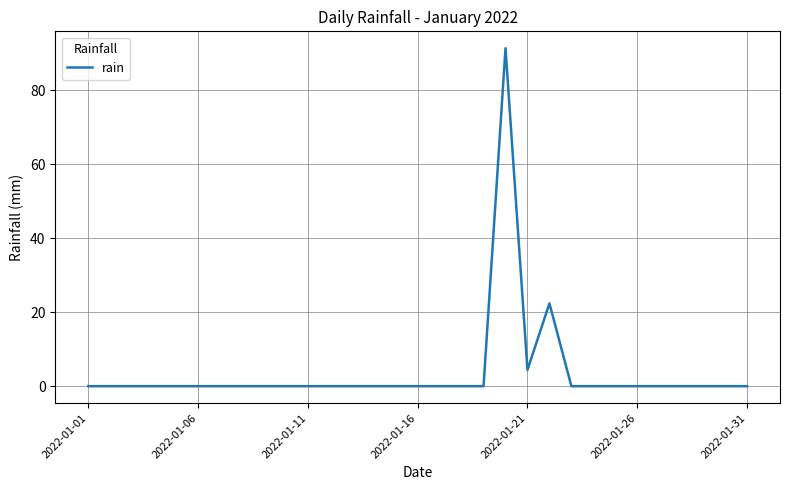

Reading left to right, extract all data points from this chart.

0.0	0.0	0.0	0.0	0.0	0.0	0.0	0.0	0.0	0.0	0.0	0.0	0.0	0.0	0.0	0.0	0.0	0.0	0.0	91.4	4.4	22.4	0.0	0.0	0.0	0.0	0.0	0.0	0.0	0.0	0.0